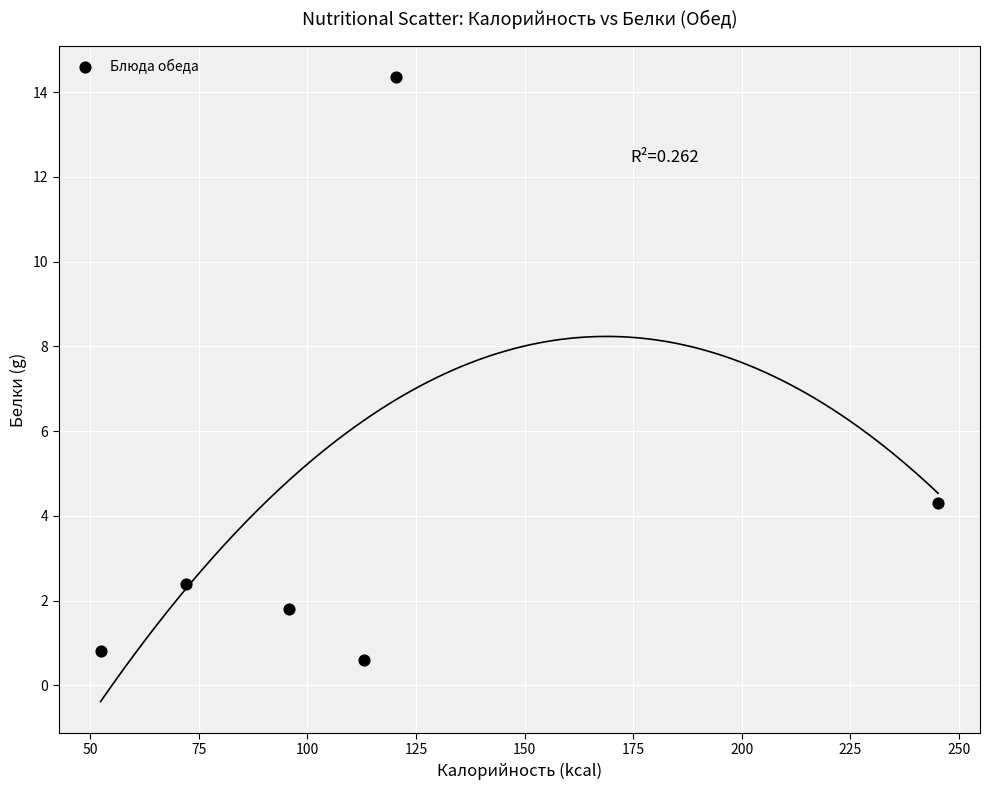

What Y value in the scatter plot is closest to 7?

4.3